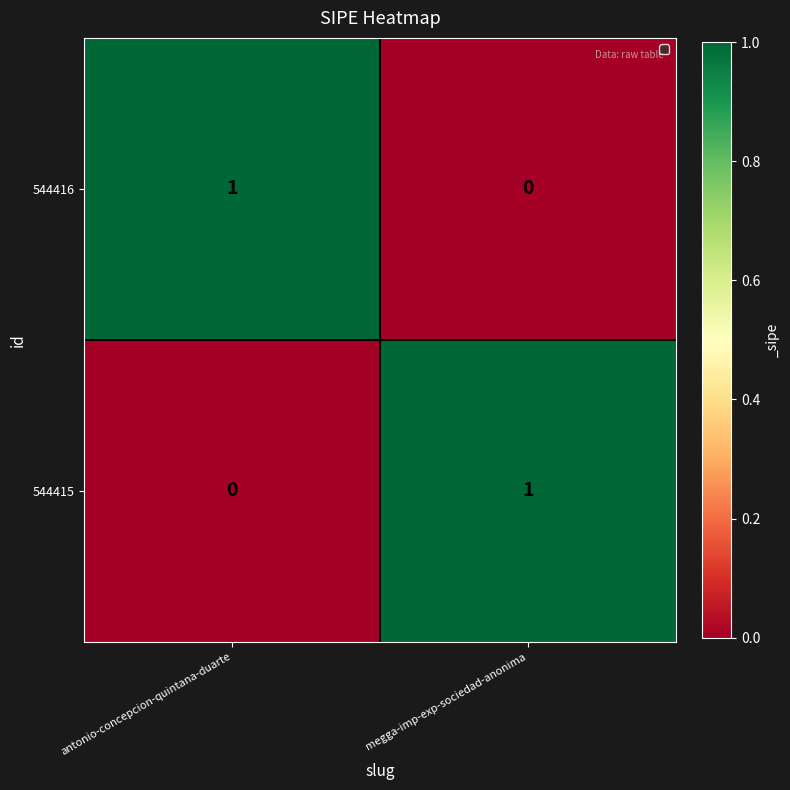

At how many categories does at least one series exceed 0?

2